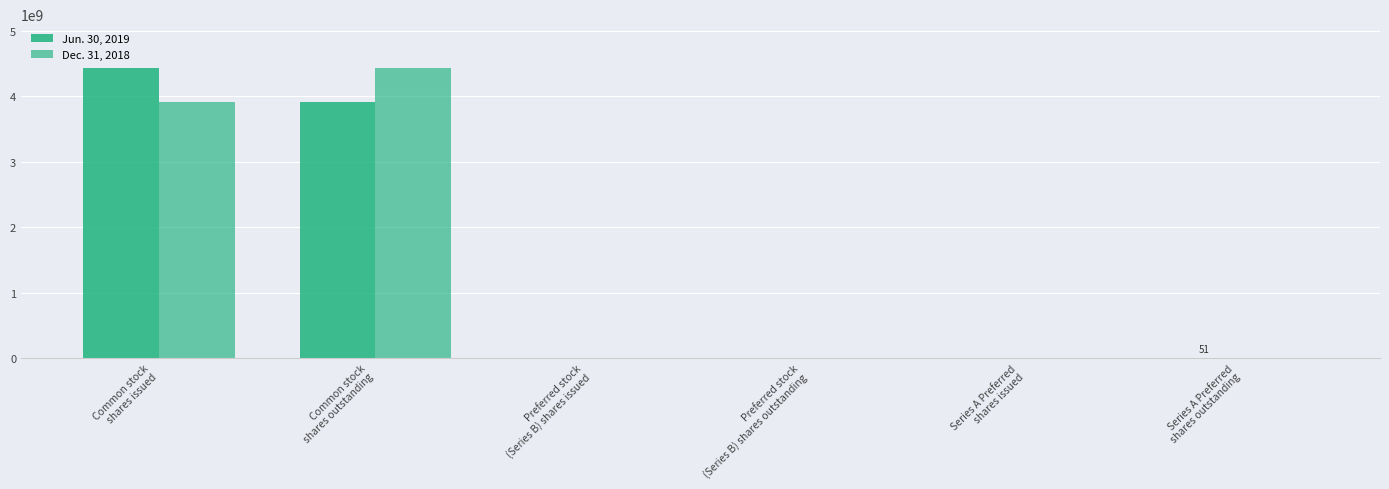

Rank the categories by Dec. 31, 2018 value from lowest to highest.

Series A Preferred
shares issued, Series A Preferred
shares outstanding, Preferred stock
(Series B) shares issued, Preferred stock
(Series B) shares outstanding, Common stock
shares issued, Common stock
shares outstanding